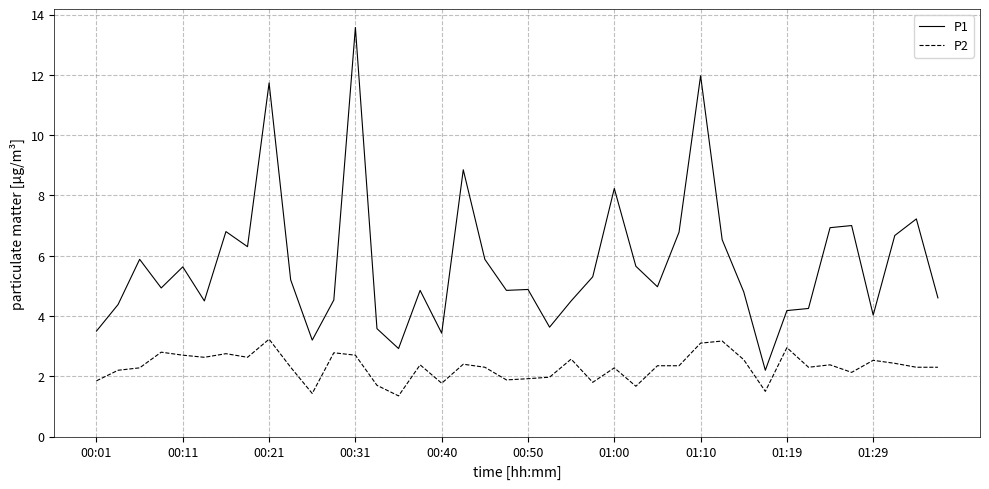

Which series has the largest total across all categories?

P1